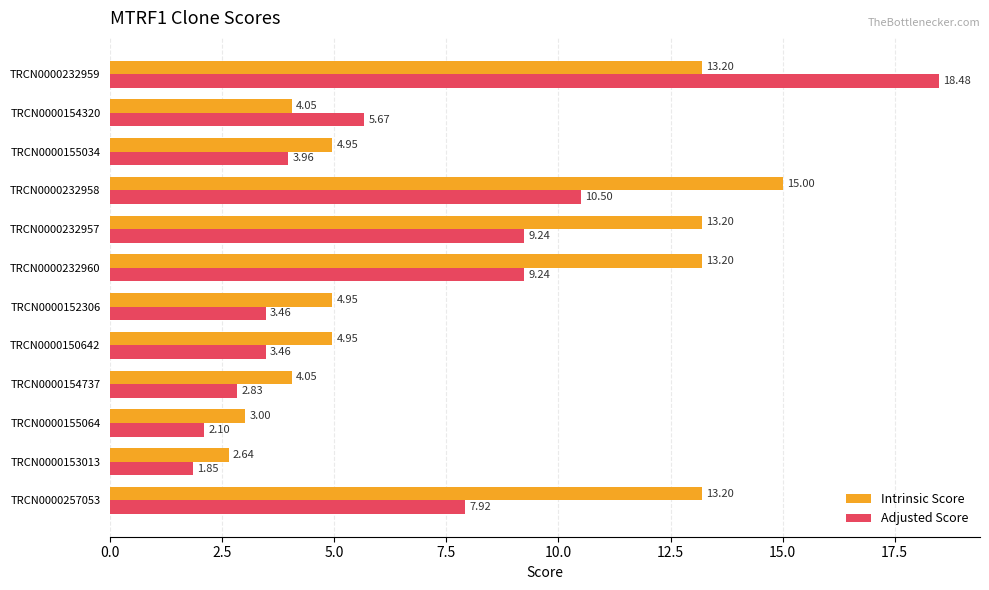

Which series has the largest total across all categories?

Intrinsic Score